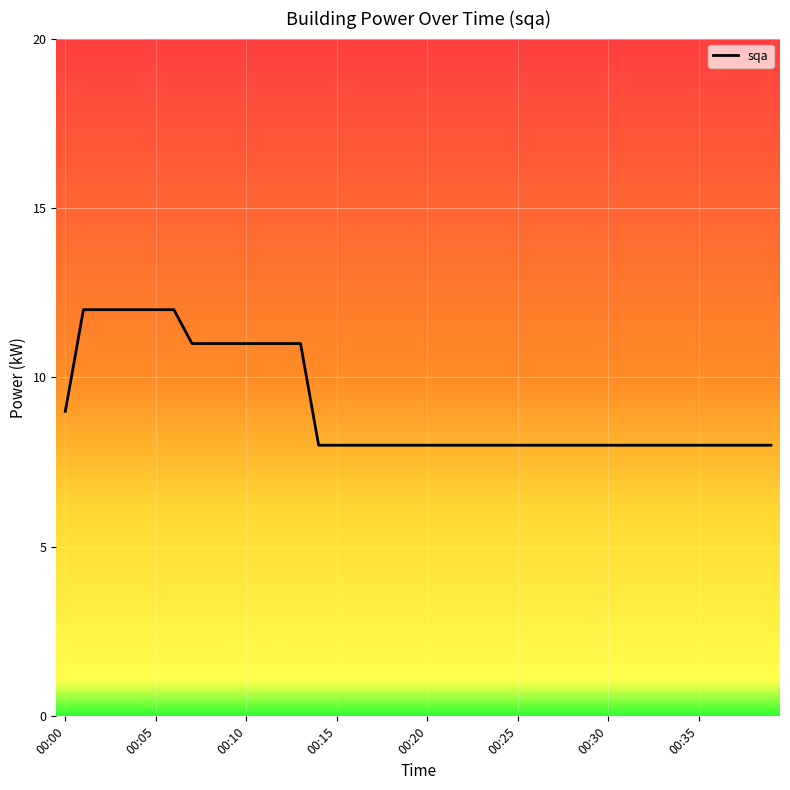

What is the maximum value shown in the chart?

12